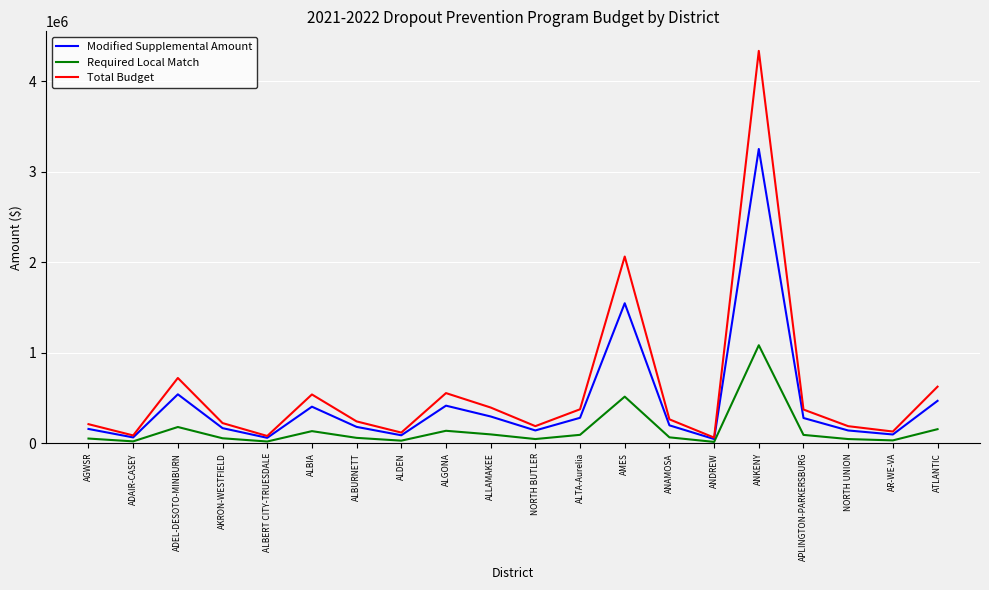

Rank the series by their maximum value, from lowest to highest.

Required Local Match, Modified Supplemental Amount, Total Budget